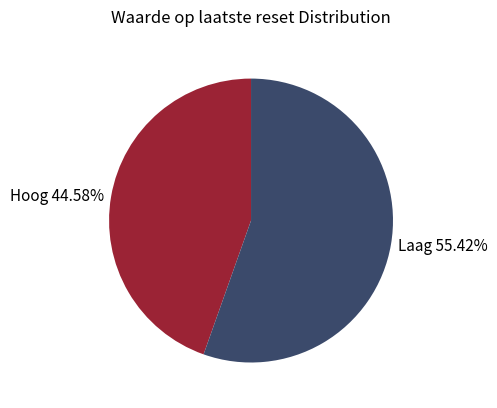

Rank the categories by value from highest to lowest.

Laag 55.42%, Hoog 44.58%